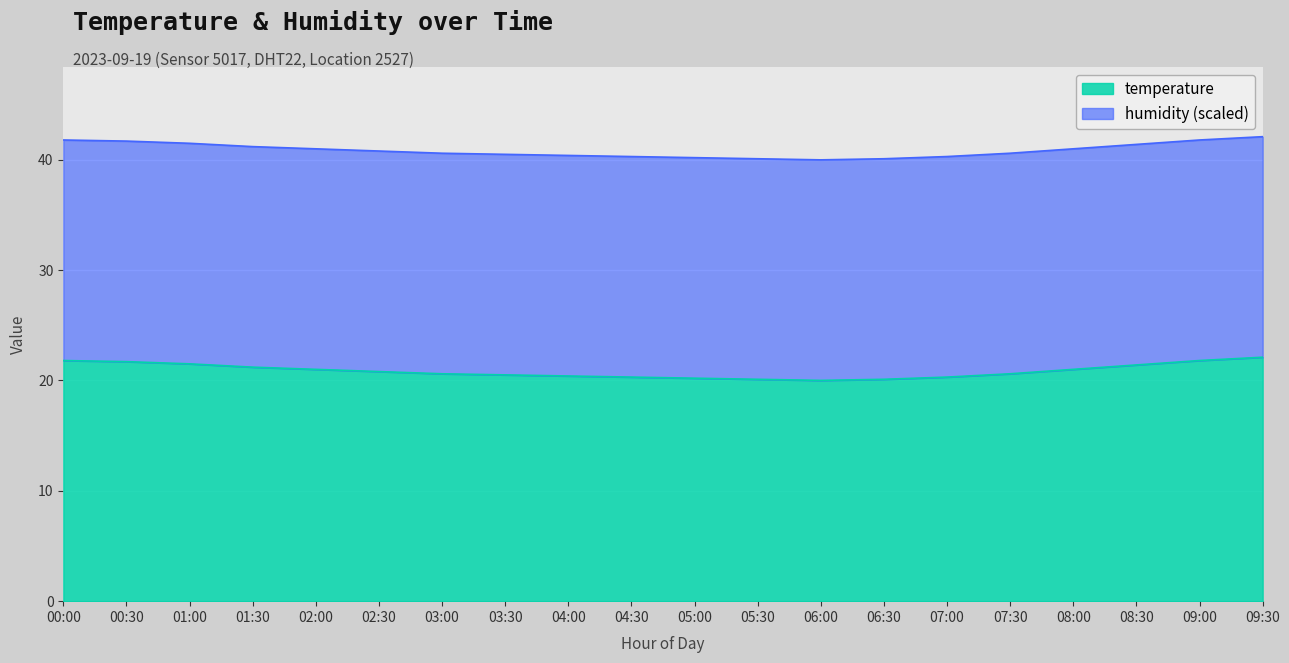

True or false: there are more than 0 points higher than both neighbors.

False